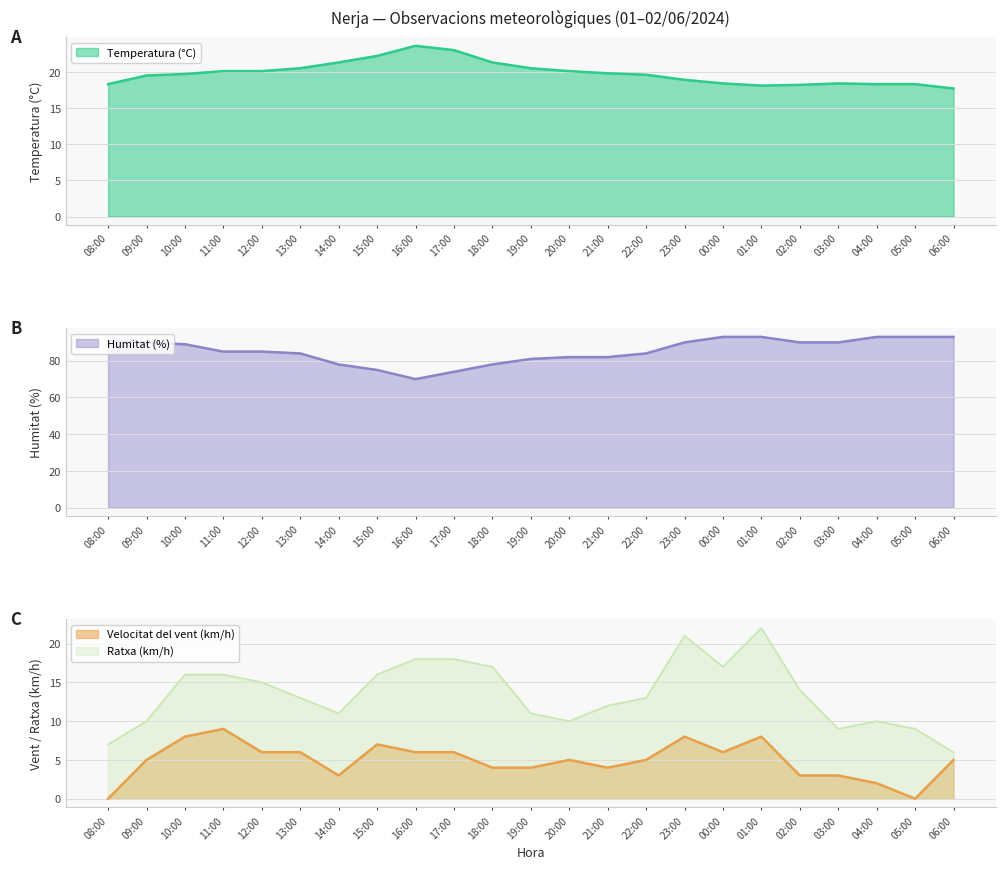

Where does the Humitat (%) series first go above 85?

08:00